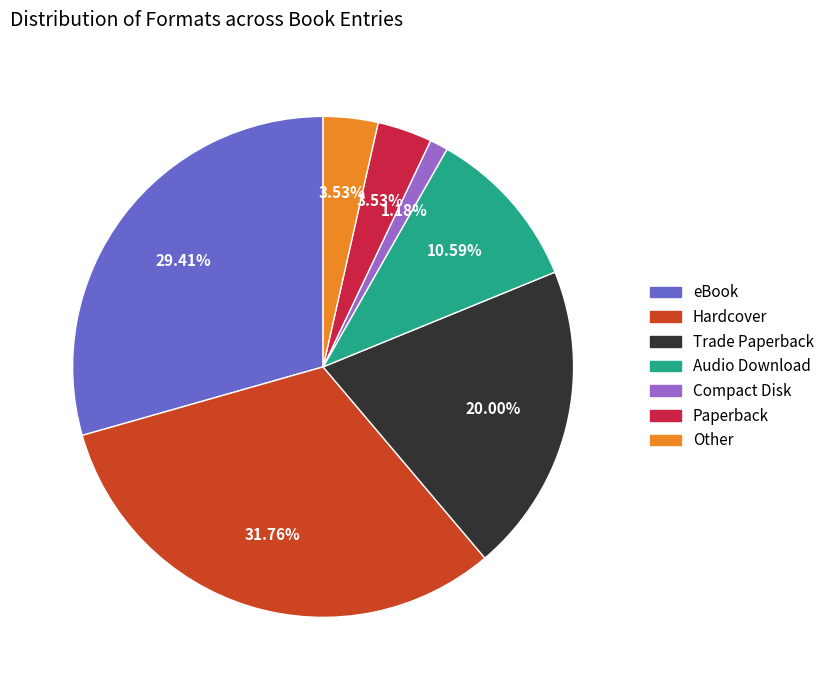

Is there a majority slice in this chart?

No